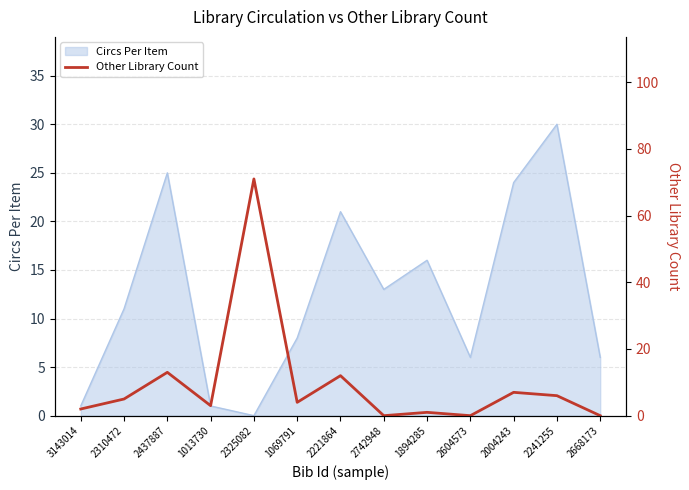

What is the label of the 9th point from the right?

2325082